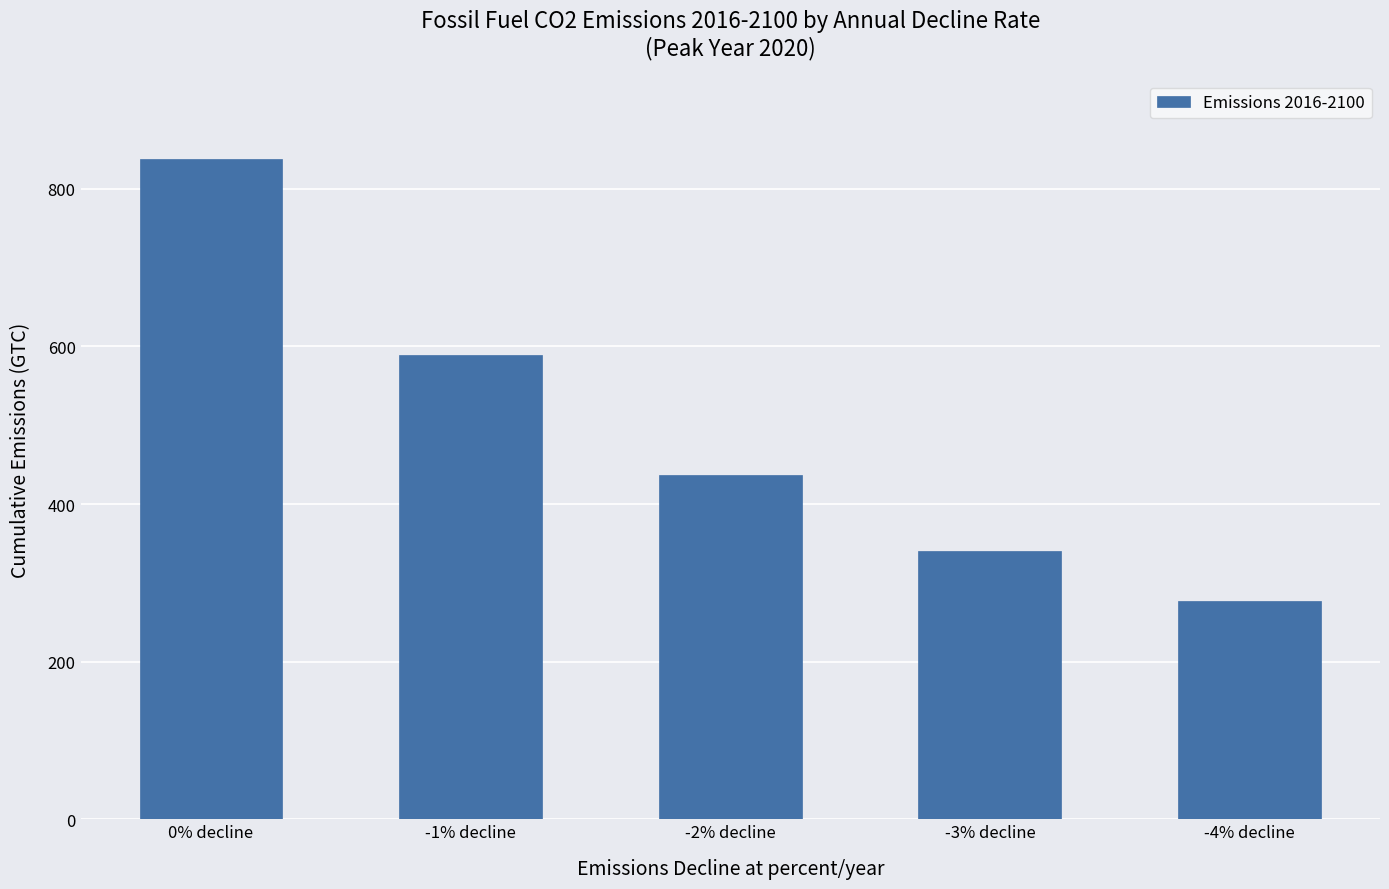

What is the label of the 4th bar from the right?

-1% decline